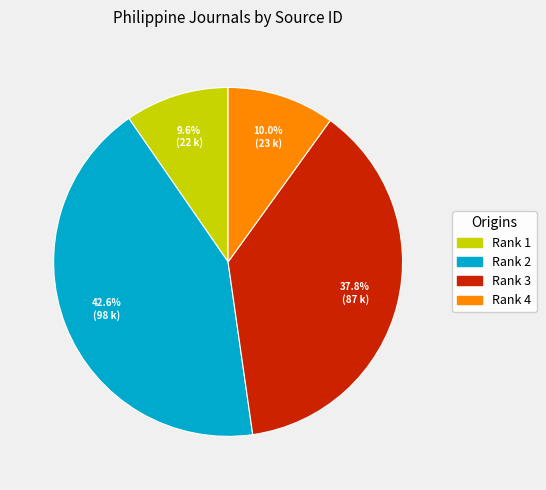

To the nearest percent, what percentage of the pie is Rank 4?

10%